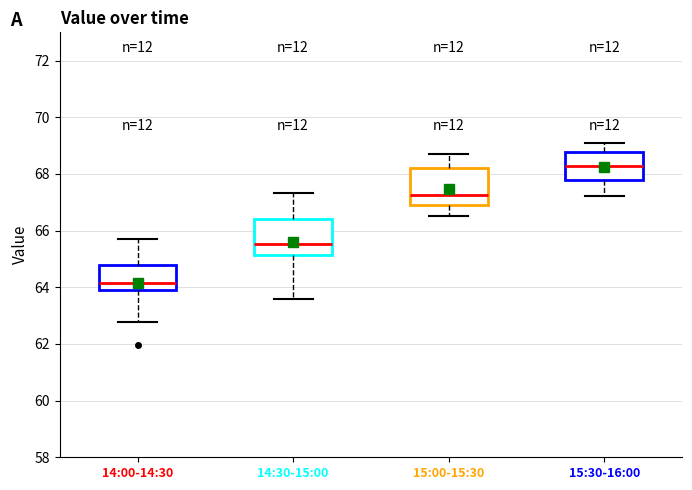

Reading left to right, transcribe this box plot: for each box, give where its median line is, the range the box spans, and where its two whiskers end, as read against the y-axis. The values are not printed on the chart, so give them approximately, as read against the axis.

14:00-14:30: median 64.2, box 64.0 to 64.8, whiskers 62.8 to 65.8
14:30-15:00: median 65.6, box 65.2 to 66.4, whiskers 63.6 to 67.4
15:00-15:30: median 67.2, box 67.0 to 68.2, whiskers 66.6 to 68.8
15:30-16:00: median 68.2, box 67.8 to 68.8, whiskers 67.2 to 69.2